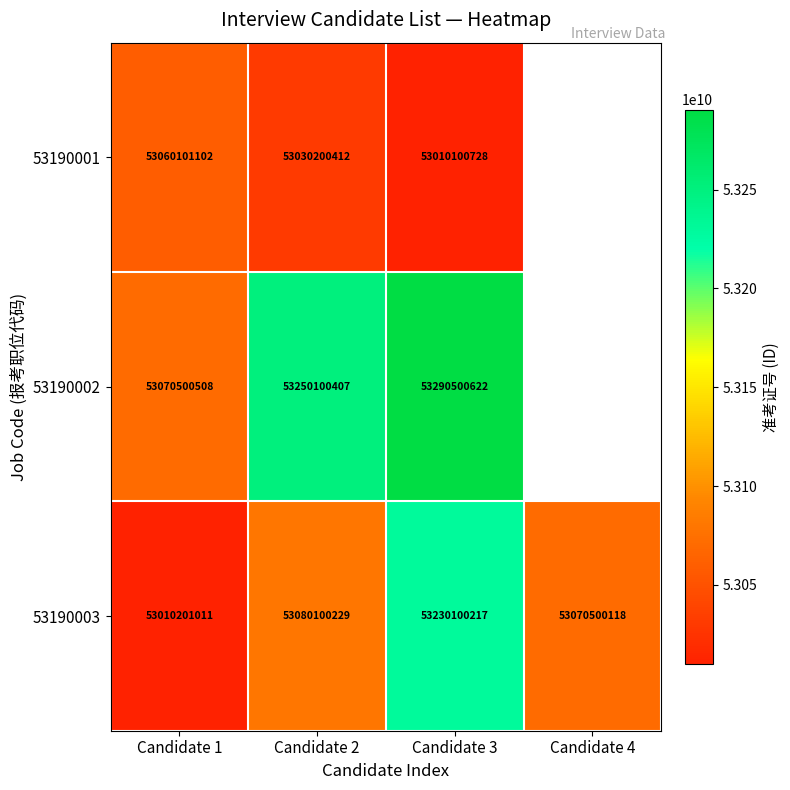

Which series changed the most between Candidate 2 and Candidate 3?

53190003